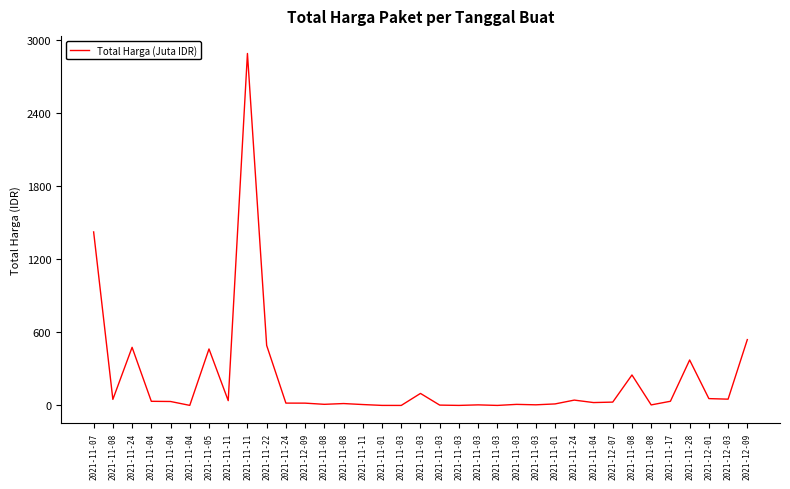

Which category has the lowest value across all series?

2021-11-03